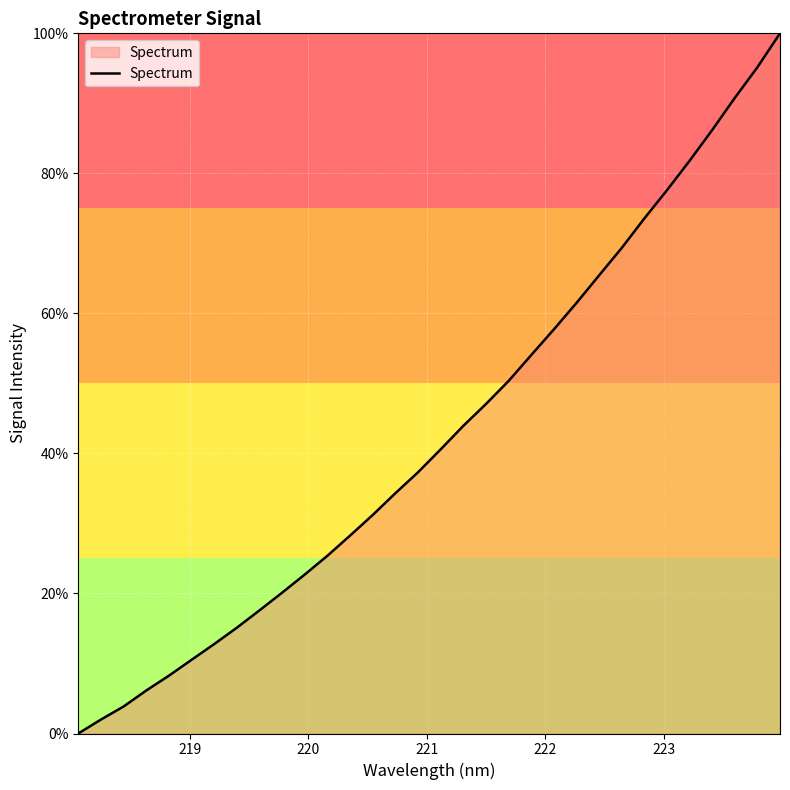

What is the difference between the maximum and minimum values?

100.0